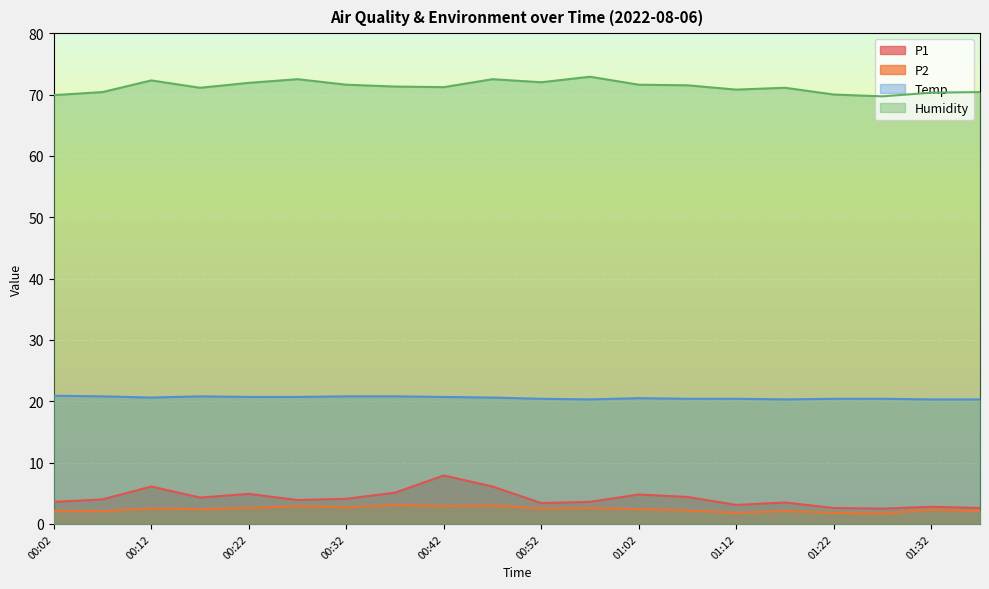

Which series changed the most between 01:22 and 01:27?

Humidity